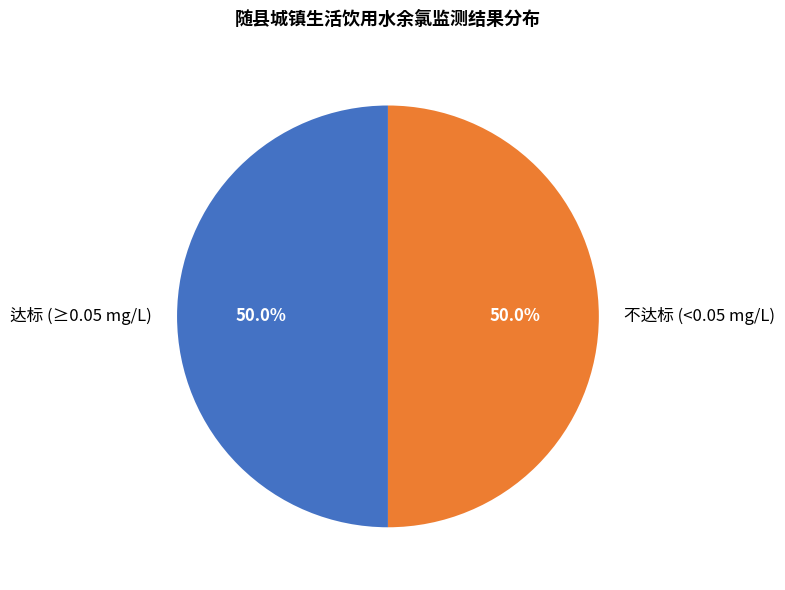

How much of the chart is everything except 达标 (≥0.05 mg/L)?

50.0%